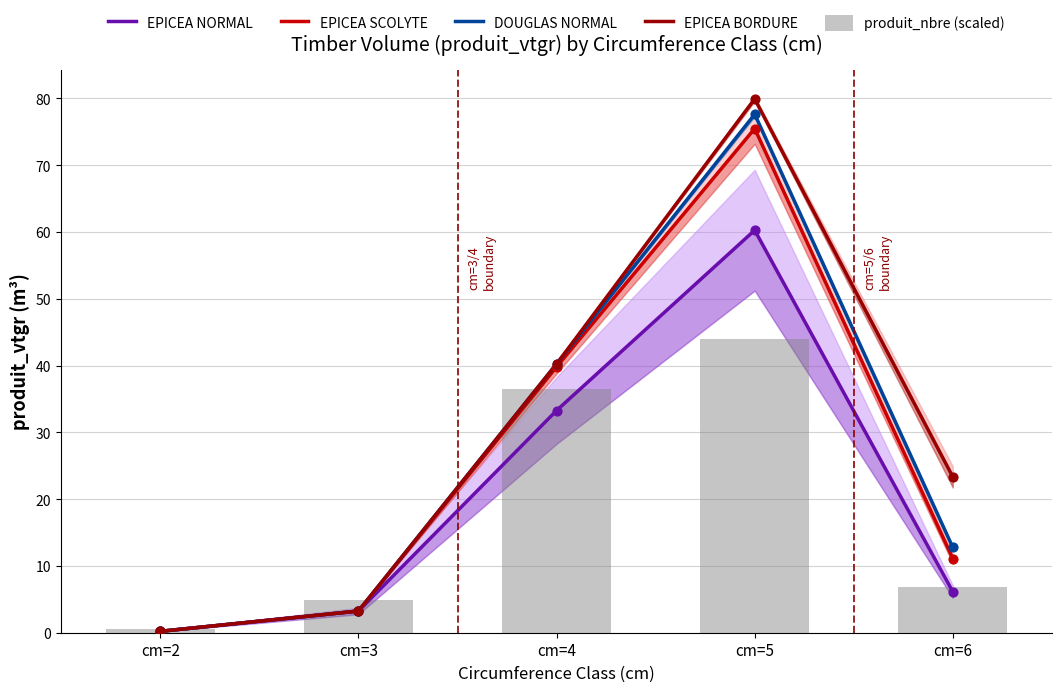

What are all the series names shown in the legend?

EPICEA NORMAL, EPICEA SCOLYTE, DOUGLAS NORMAL, EPICEA BORDURE, produit_nbre (scaled)